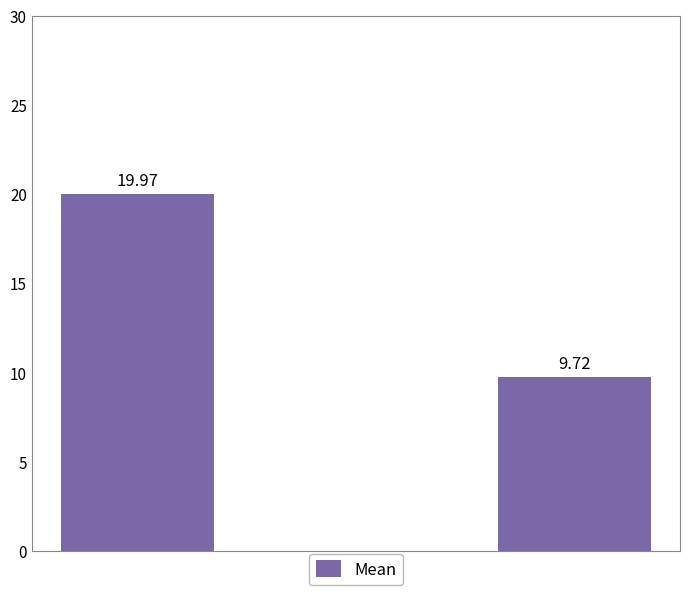

Are the bars horizontal?

No